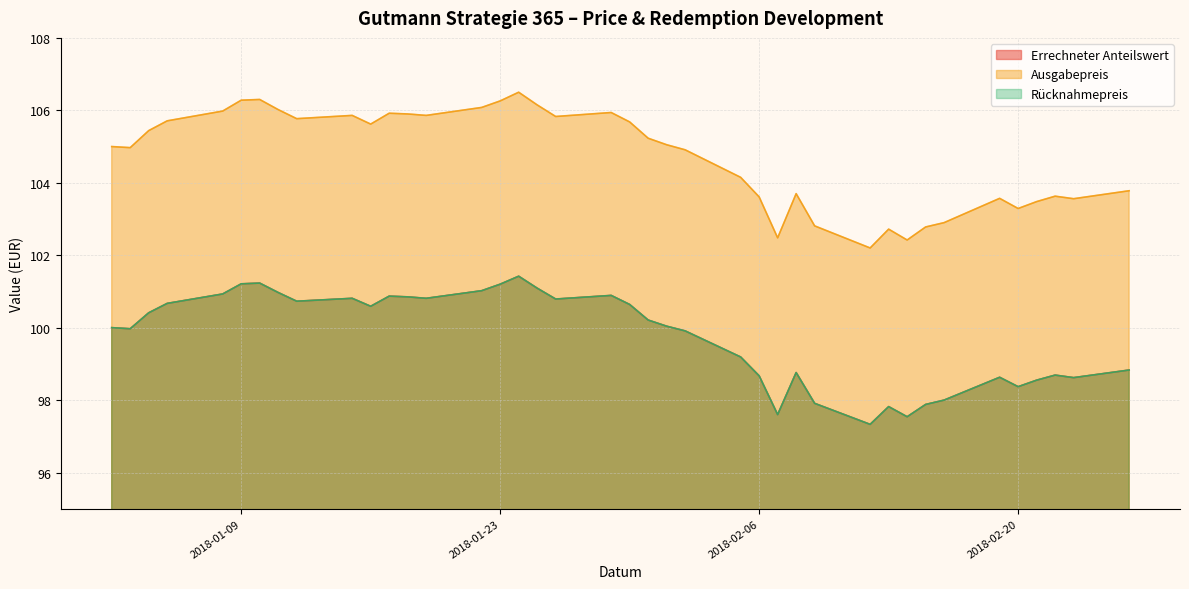

What is the spread (max minus min) of values at 2018-01-08?

5.0